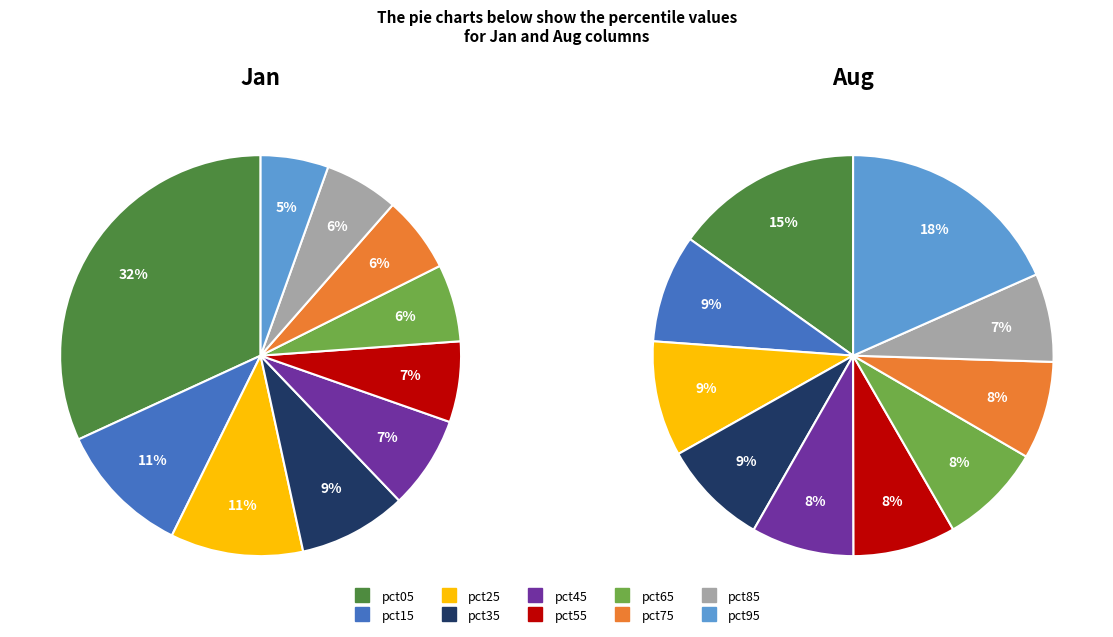

Which series has the widest spread of values?

Jan